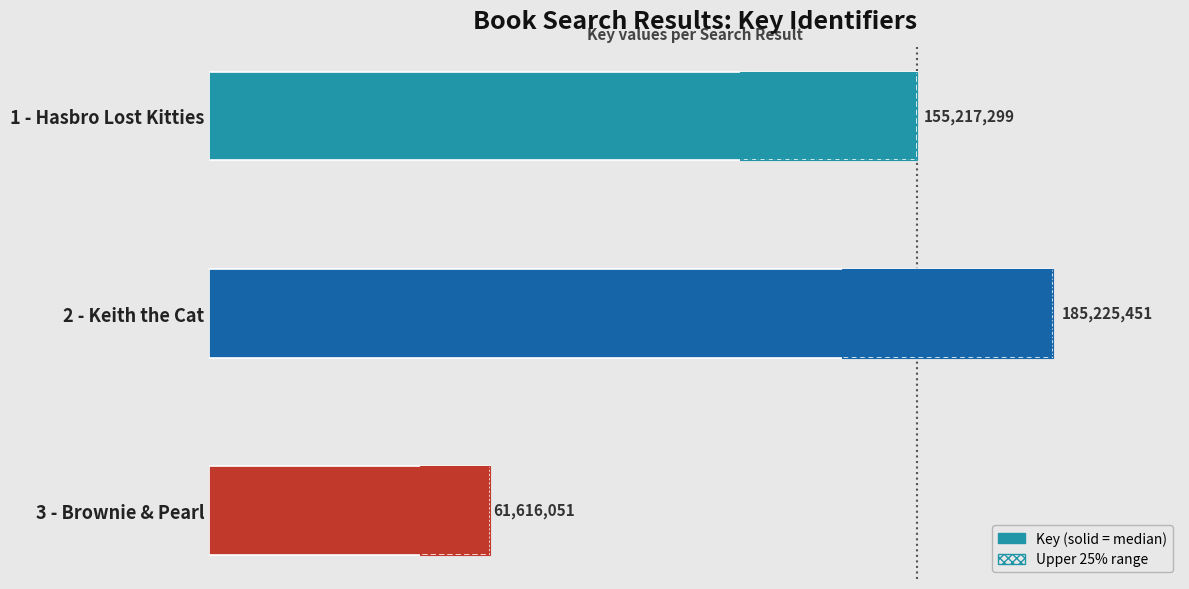

How many values are below 155217299?

1